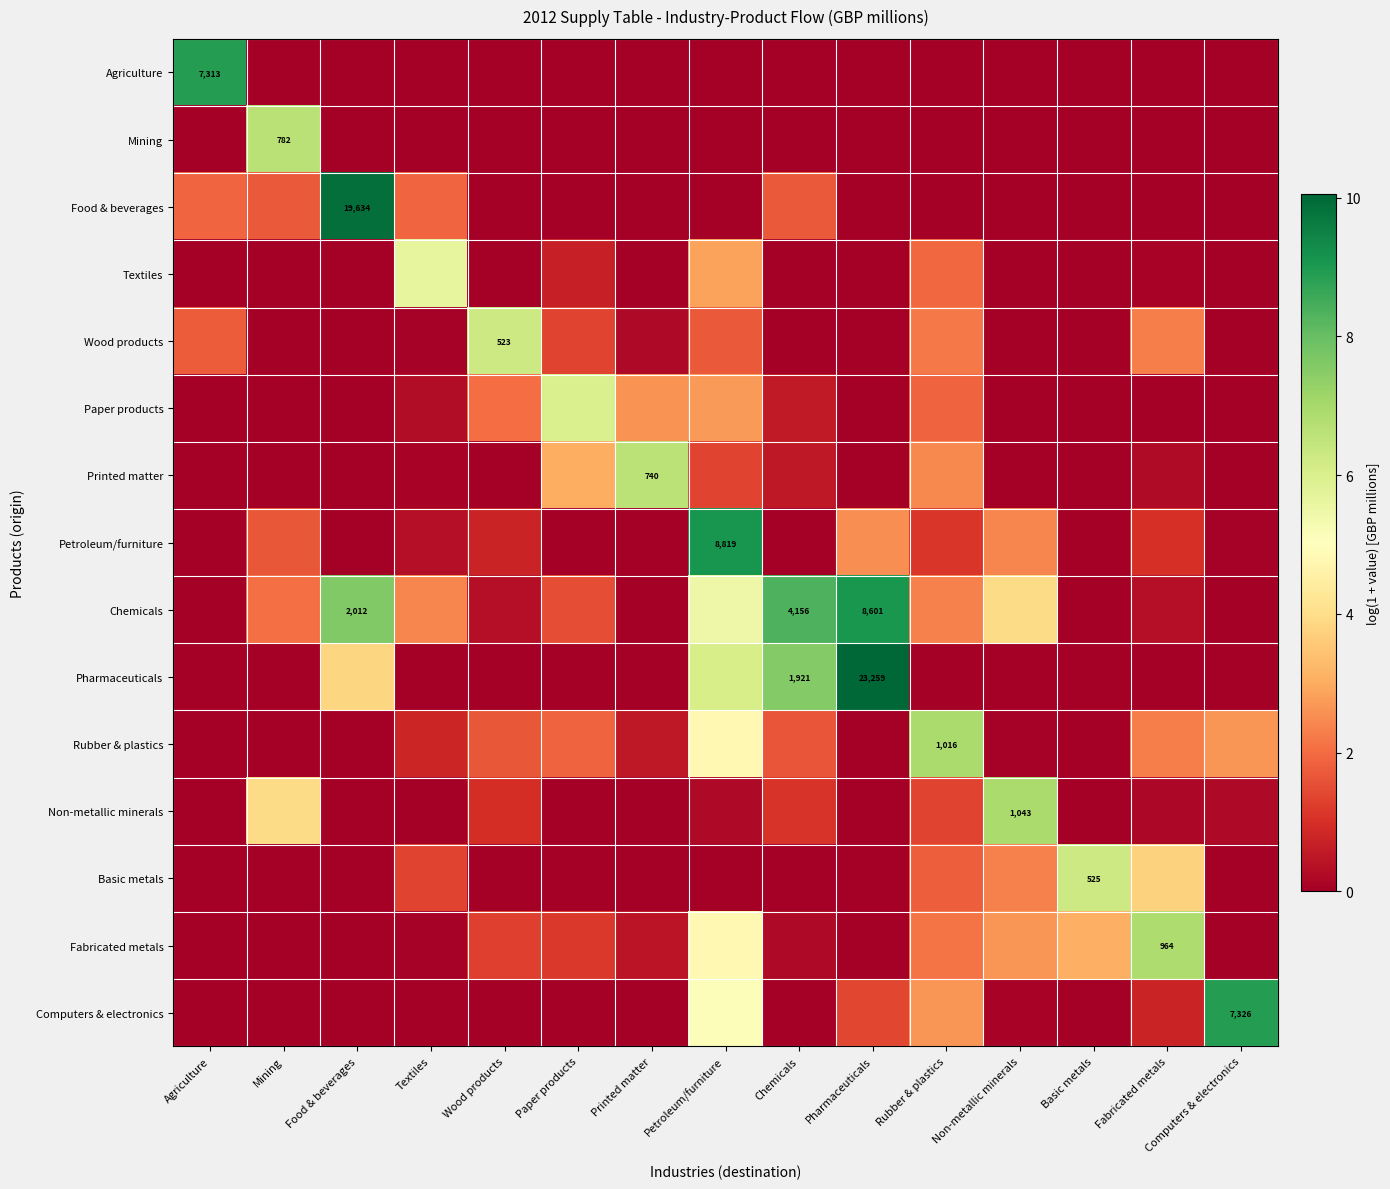

At Textiles, list the series in order from largest to smallest.

Textiles, Chemicals, Food & beverages, Basic metals, Rubber & plastics, Petroleum/furniture, Paper products, Printed matter, Wood products, Fabricated metals, Non-metallic minerals, Agriculture, Mining, Pharmaceuticals, Computers & electronics